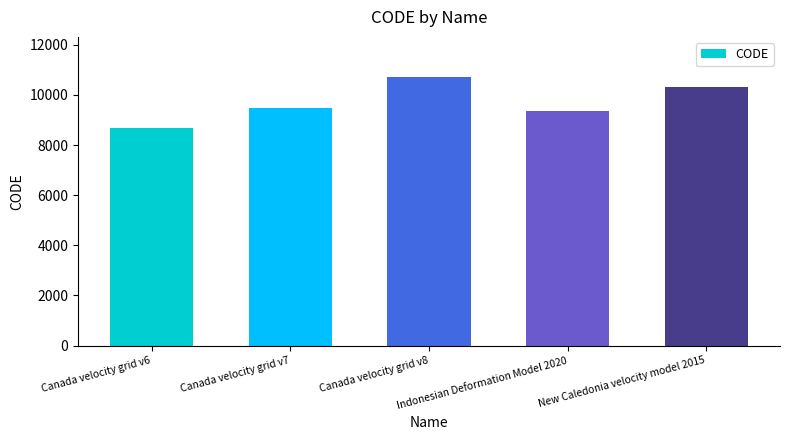

What is the sum of all values?

48564